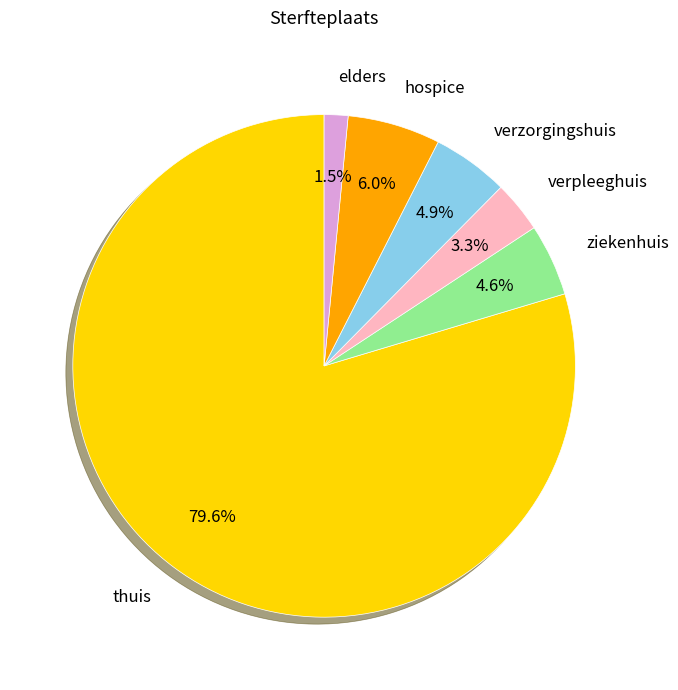

Count the number of slices in the pie.

6